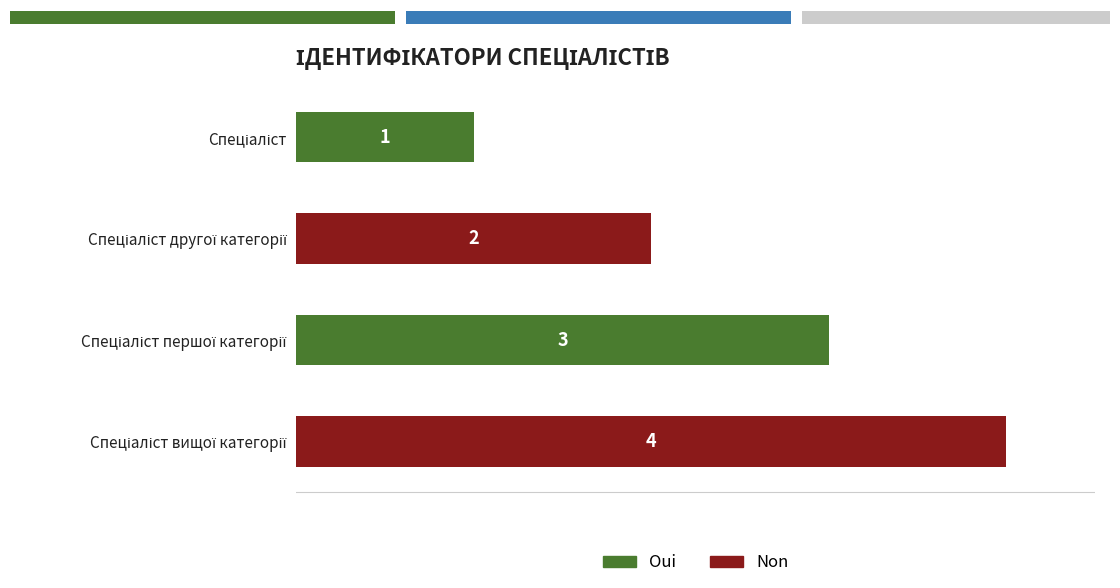

Is it true that the value at Спеціаліст вищої категорії is 6?

False